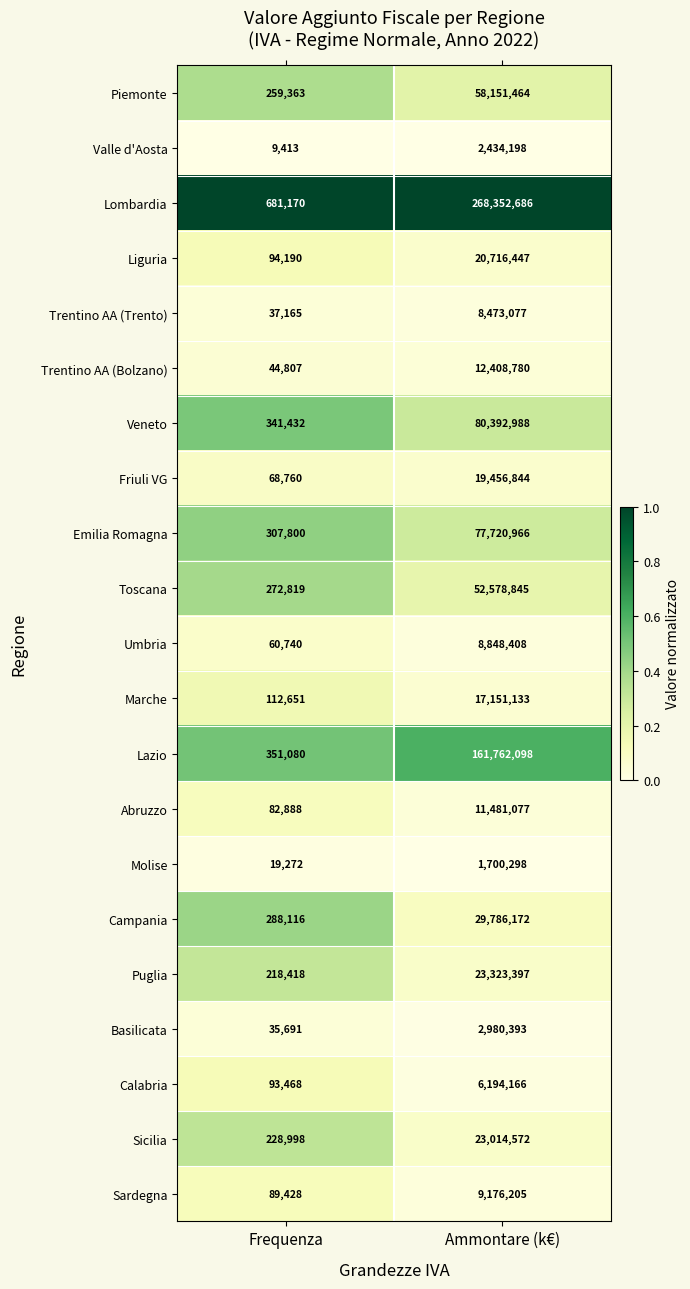

Which series has the largest total across all categories?

Lombardia